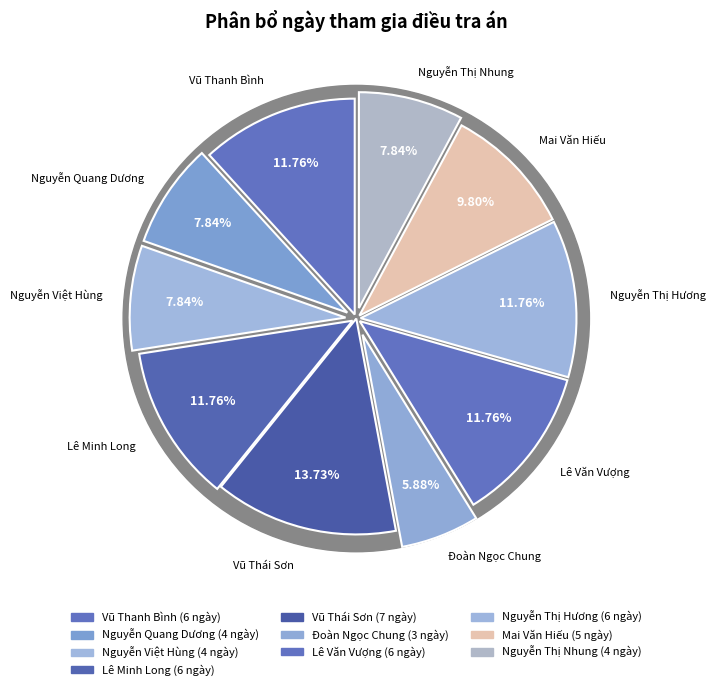

The Lê Văn Vượng slice represents 1% of the pie. True or false?

False